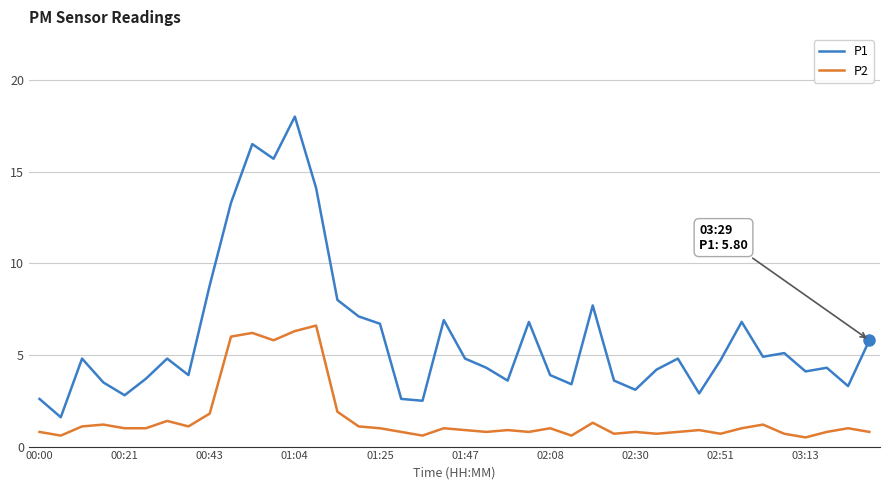

At how many categories does at least one series exceed 13?

5